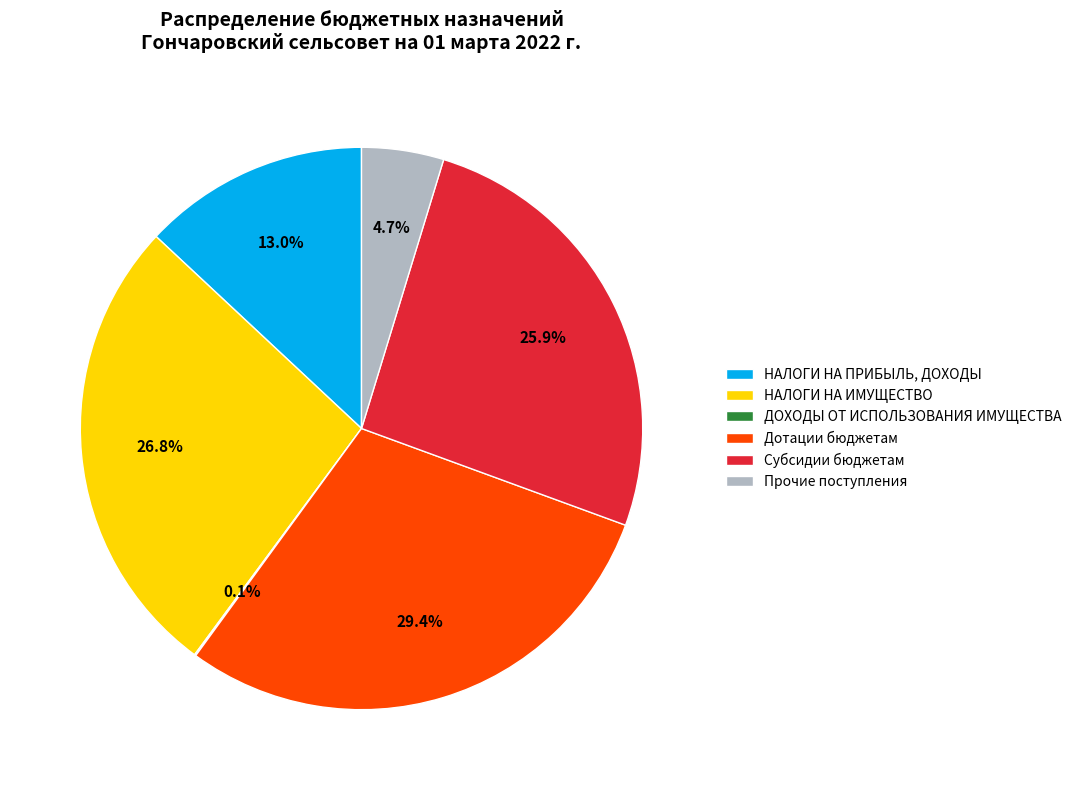

Between НАЛОГИ НА ПРИБЫЛЬ, ДОХОДЫ and Дотации бюджетам, which is larger?

Дотации бюджетам